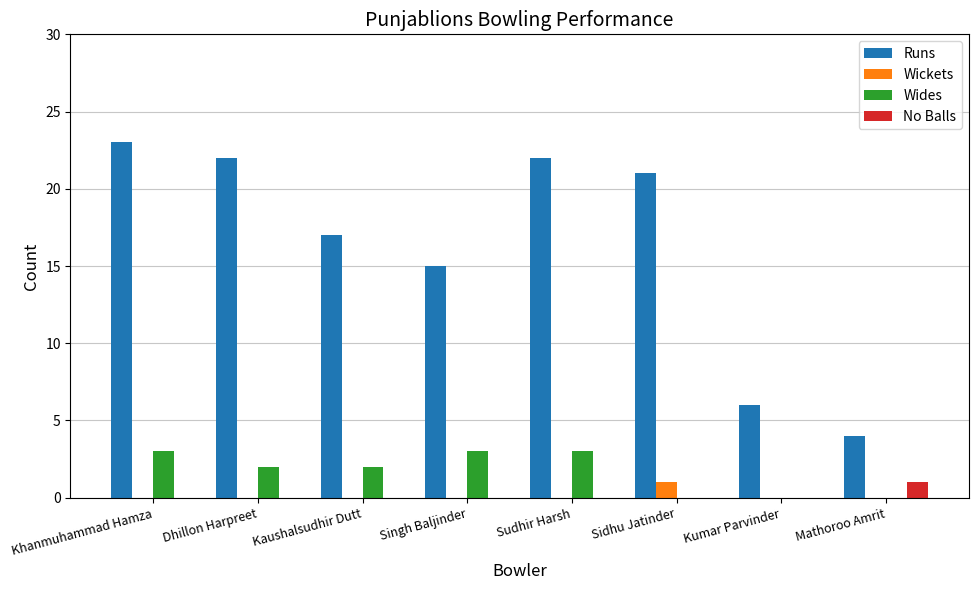

What is the greatest value displayed?

23